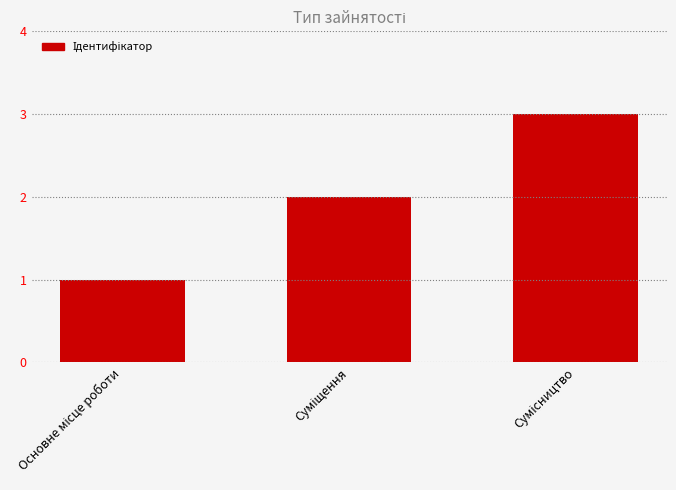

What is the greatest value displayed?

3